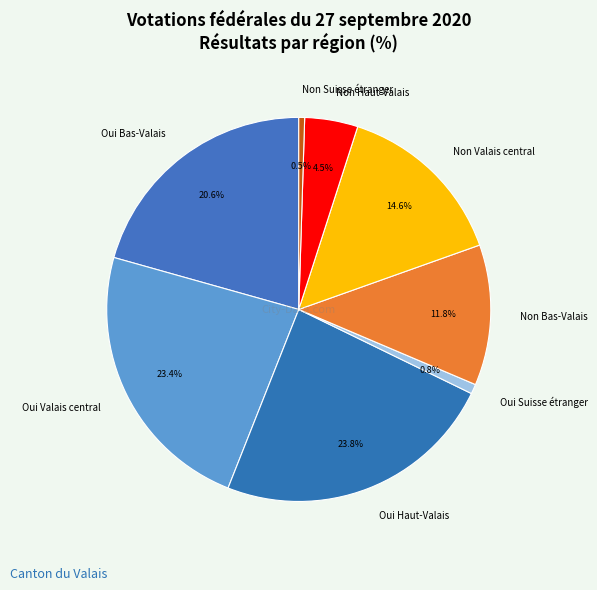

What percentage is the Non Valais central slice, to the nearest percent?

15%